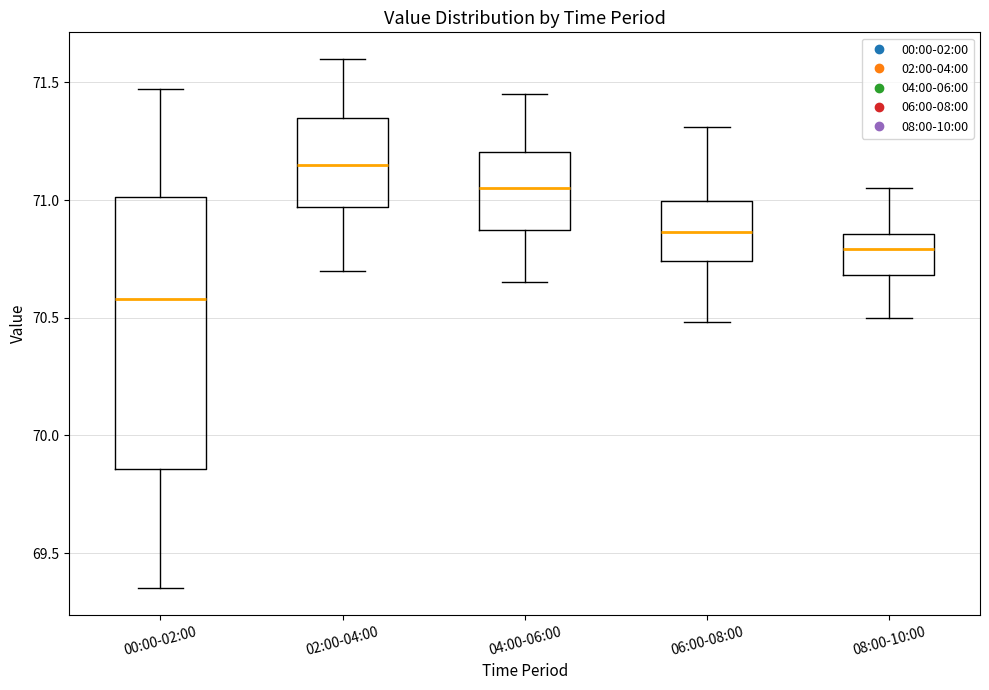

Comparing the boxes themselves (not the whiskers), which one is the tallest?

00:00-02:00